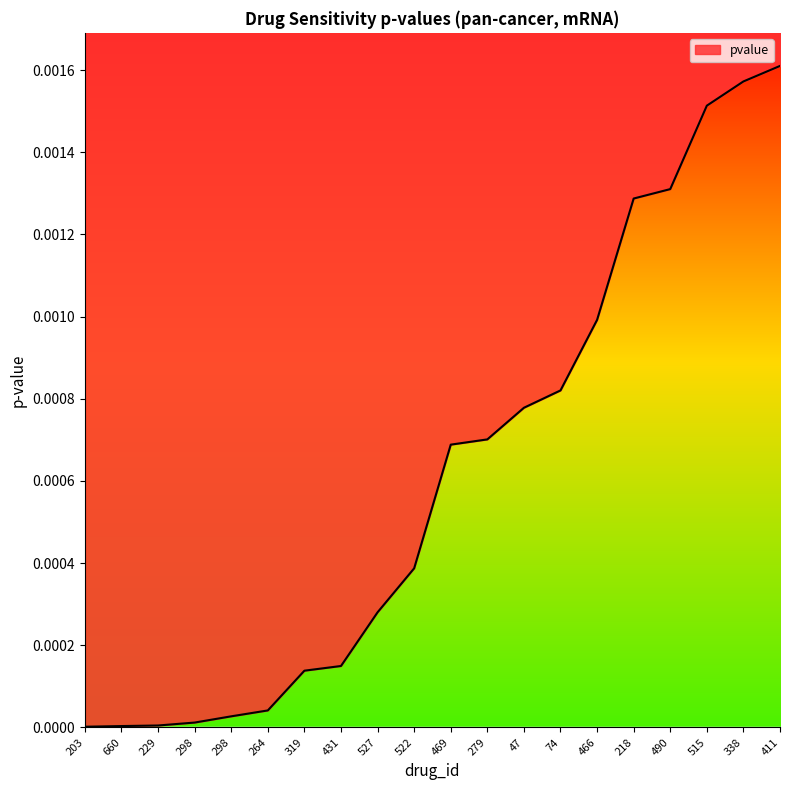

Count the number of data series in this chart.

1